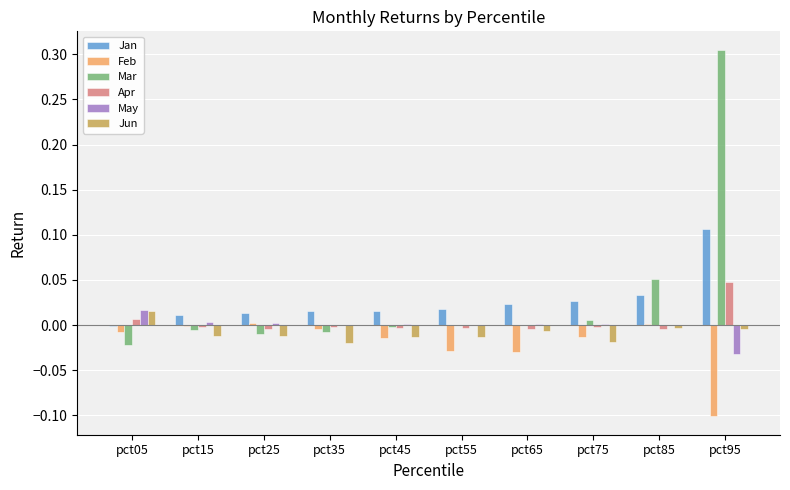

How many categories are shown in the chart?

10